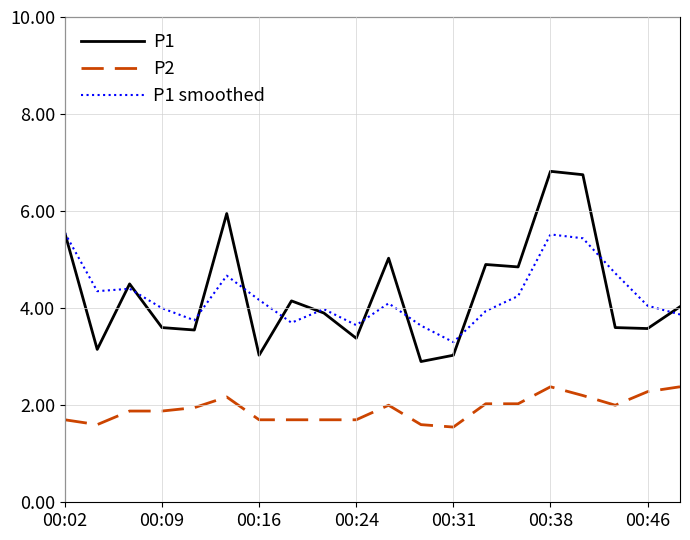

What are all the series names shown in the legend?

P1, P2, P1 smoothed